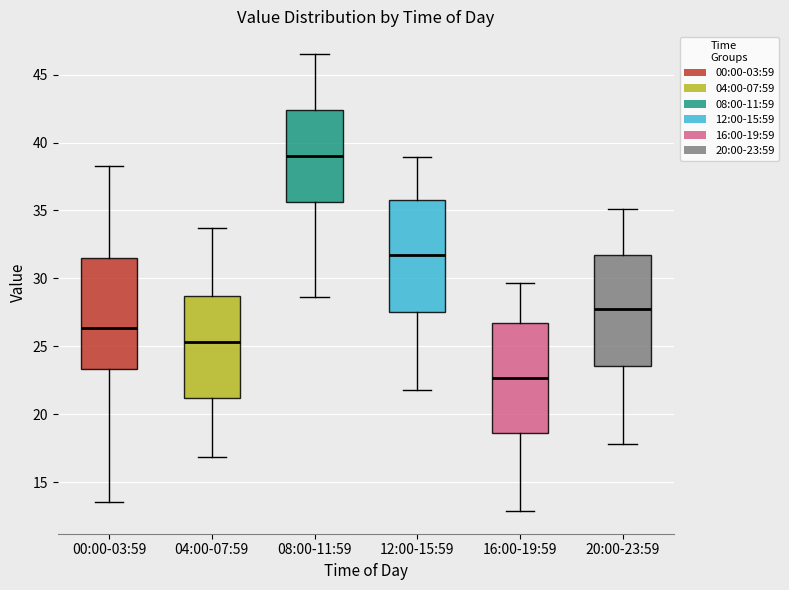

Reading left to right, read every box against the y-axis: the position of its median line, the range the box covers, and the ends of its whiskers. The values are not printed on the chart, so give them approximately, as read against the axis.

00:00-03:59: median 26.5, box 23.5 to 31.5, whiskers 13.5 to 38.5
04:00-07:59: median 25.5, box 21.0 to 28.5, whiskers 17.0 to 33.5
08:00-11:59: median 39.0, box 35.5 to 42.5, whiskers 28.5 to 46.5
12:00-15:59: median 31.5, box 27.5 to 36.0, whiskers 22.0 to 39.0
16:00-19:59: median 22.5, box 18.5 to 26.5, whiskers 13.0 to 29.5
20:00-23:59: median 28.0, box 23.5 to 32.0, whiskers 18.0 to 35.0